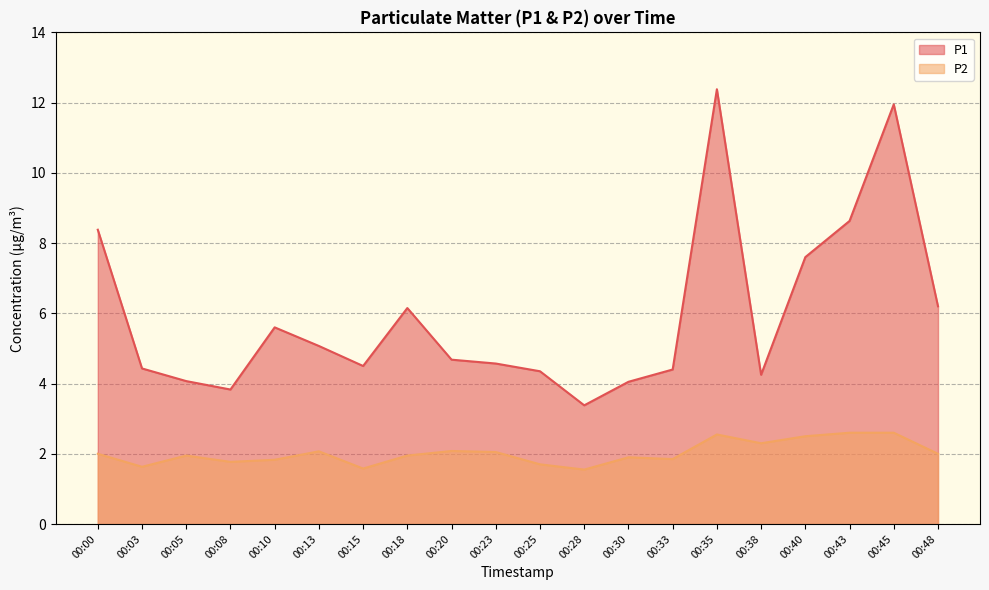

Rank the categories by P2 value from highest to lowest.

00:43, 00:45, 00:35, 00:40, 00:38, 00:20, 00:13, 00:23, 00:00, 00:48, 00:05, 00:18, 00:30, 00:33, 00:10, 00:08, 00:25, 00:03, 00:15, 00:28